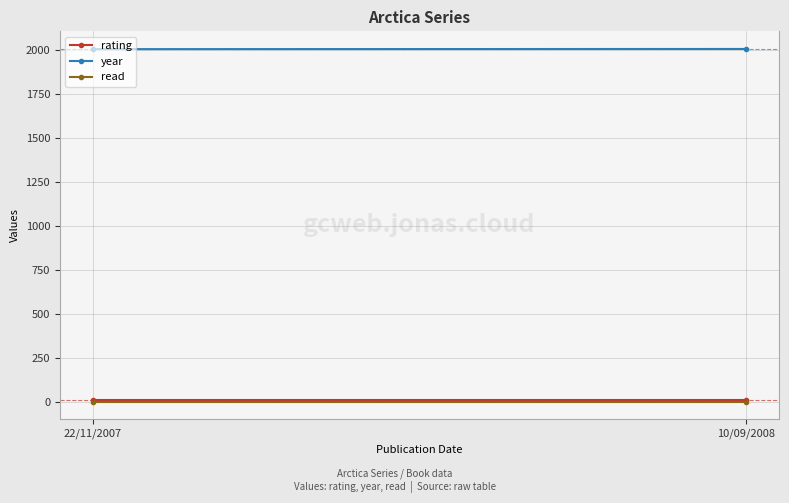

Where is read nearest to the value 1?

22/11/2007